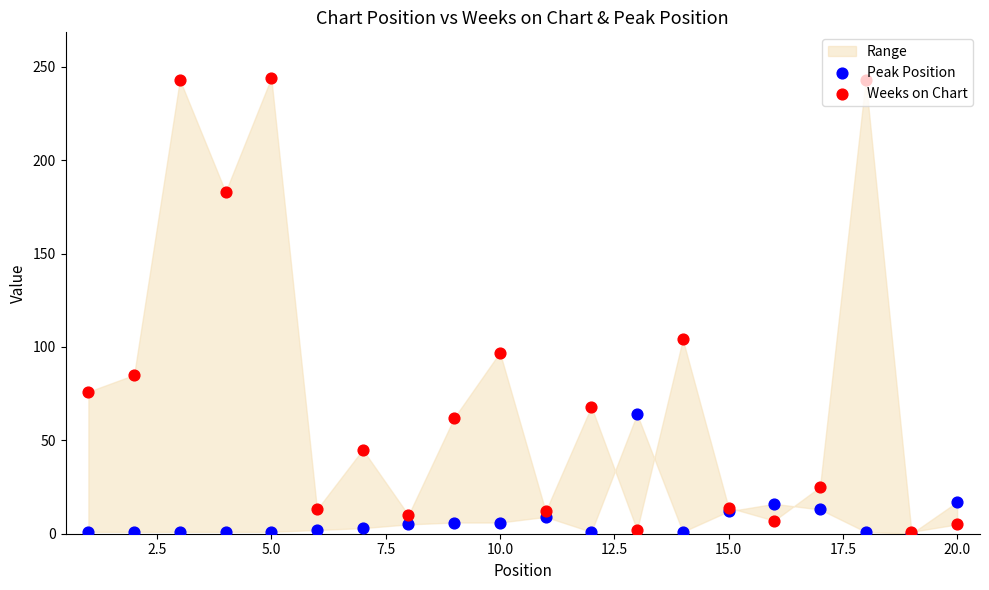

Which series has the largest Y range (max minus min)?

Weeks on Chart